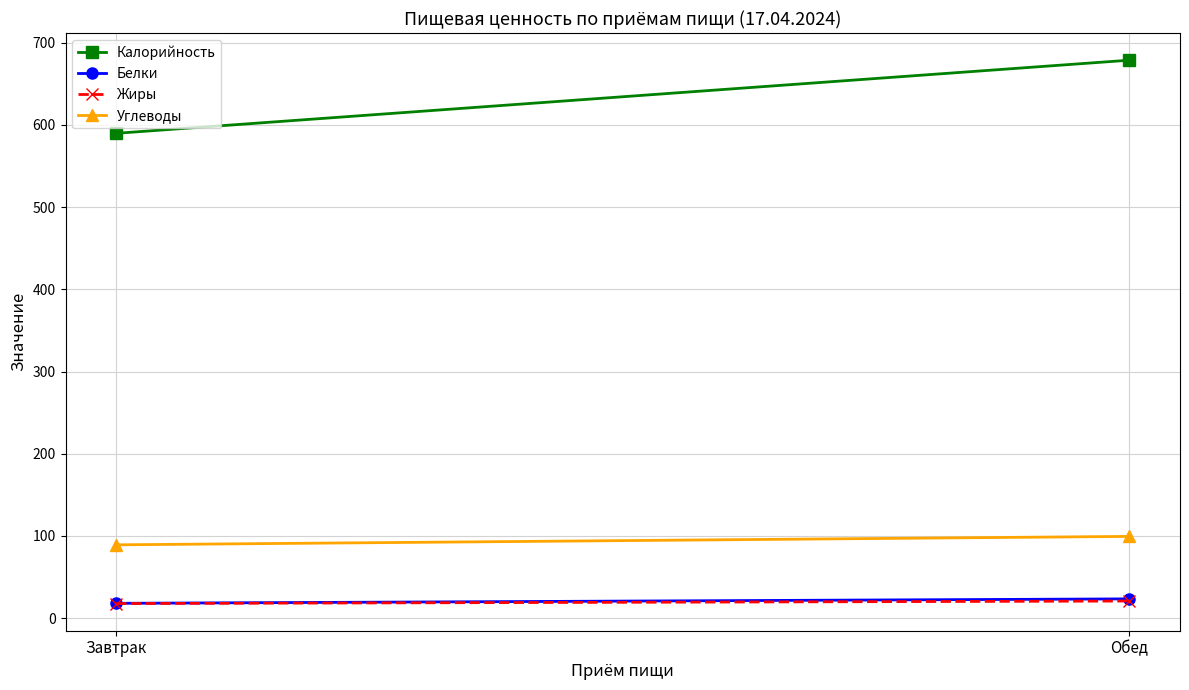

Which category has the highest value in the Калорийность series?

Обед